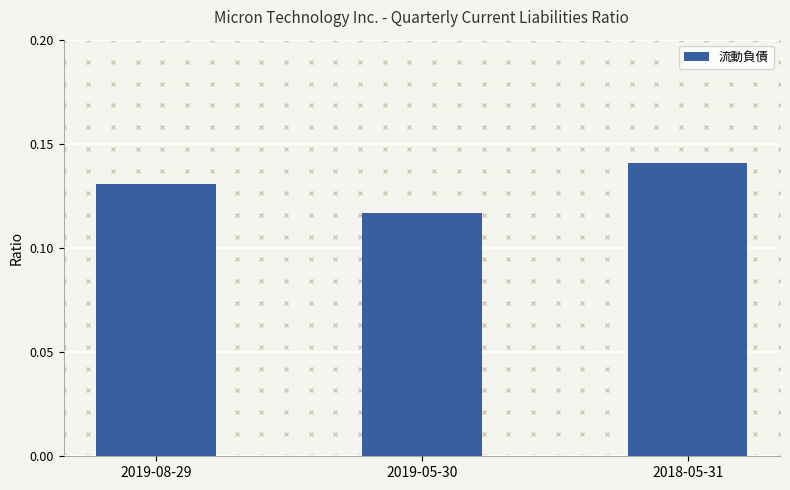

The value at 2019-08-29 is 0.2. True or false?

False